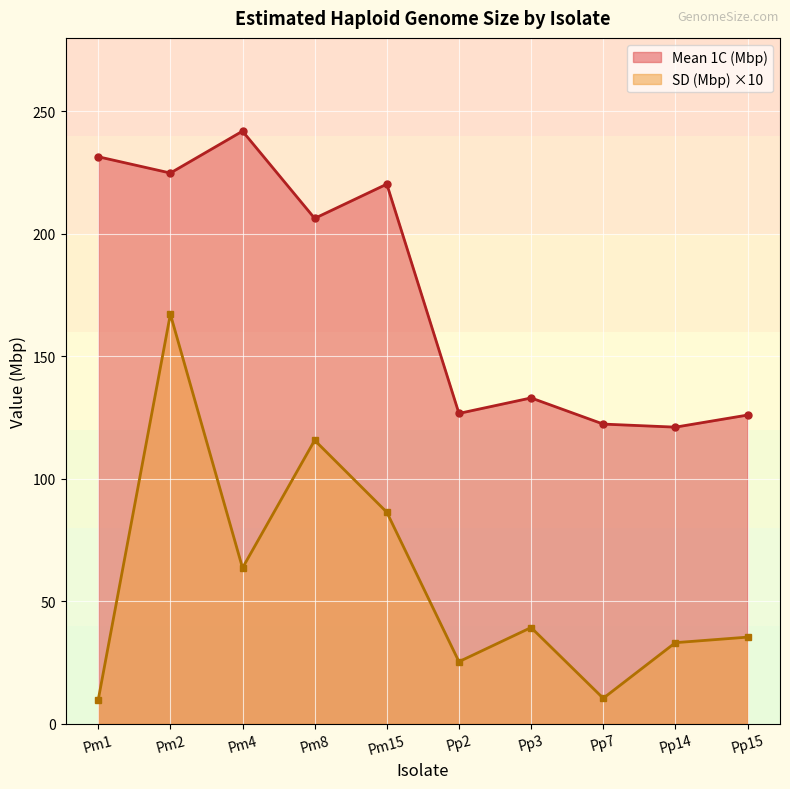

True or false: Mean 1C (Mbp) and SD (Mbp) cross at least once.

False